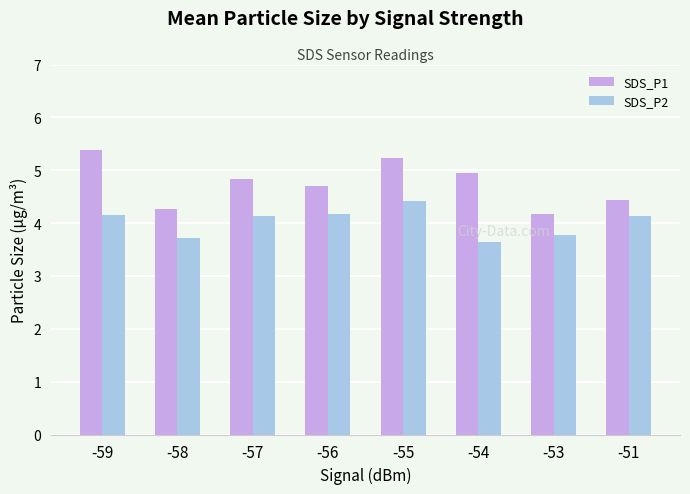

List the series in order of their overall mean, lowest first.

SDS_P2, SDS_P1